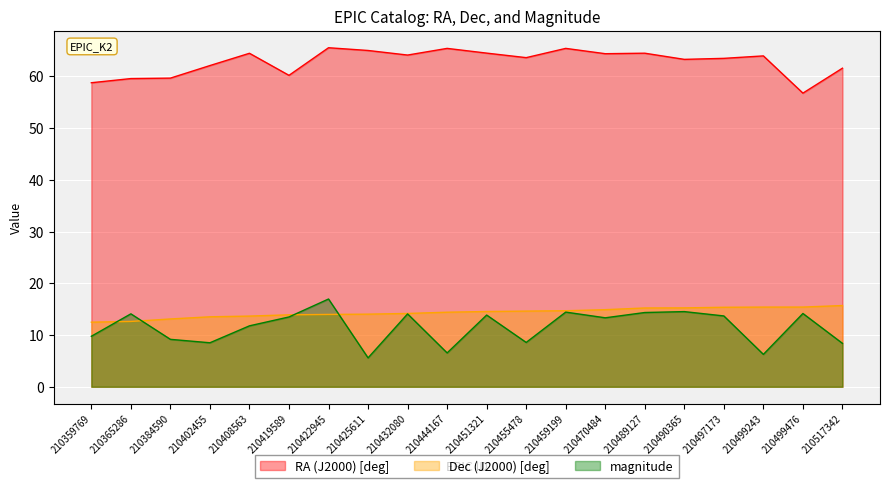

At how many categories does at least one series exceed 56?

20